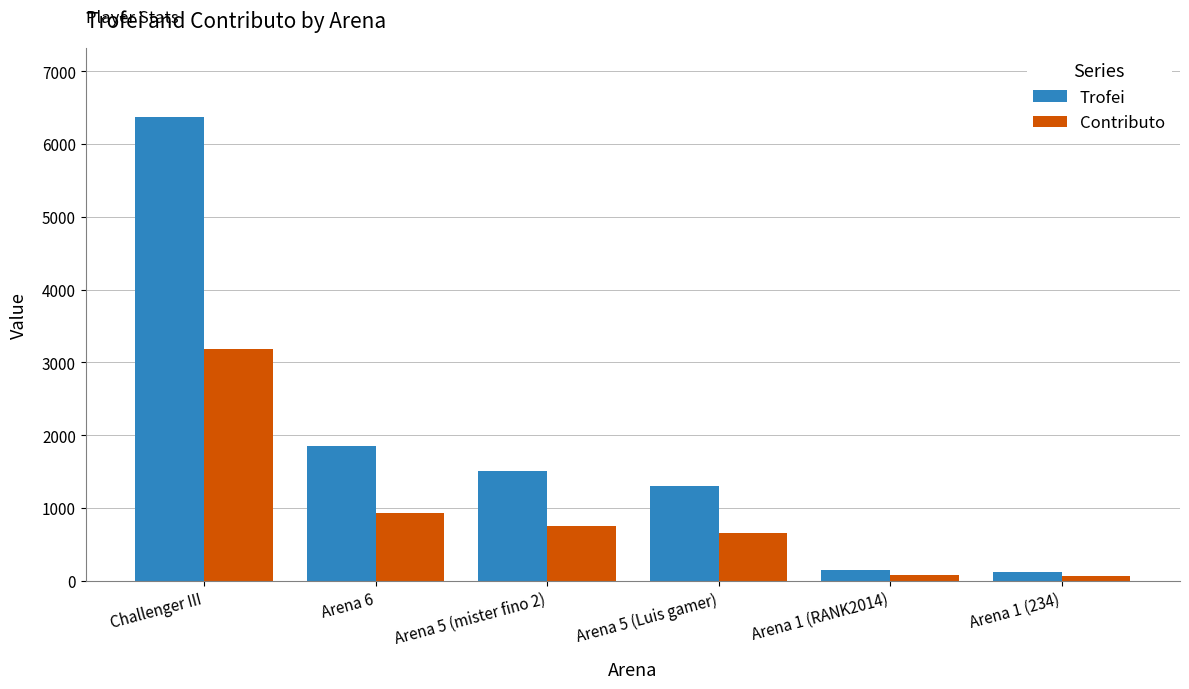

Rank the series by their maximum value, from highest to lowest.

Trofei, Contributo